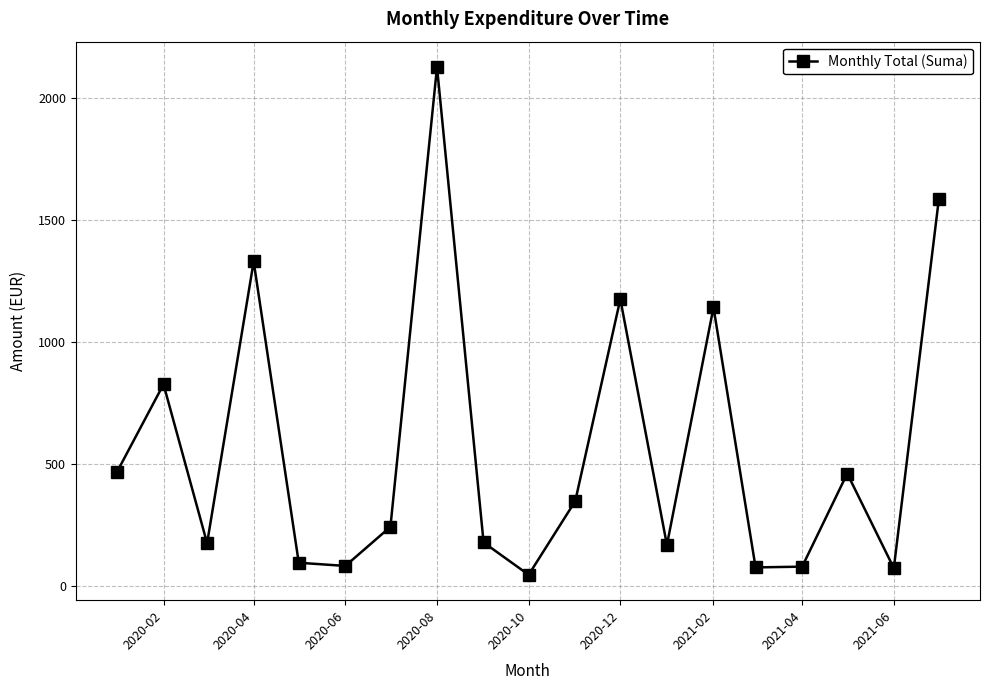

What is the smallest value displayed?

47.7